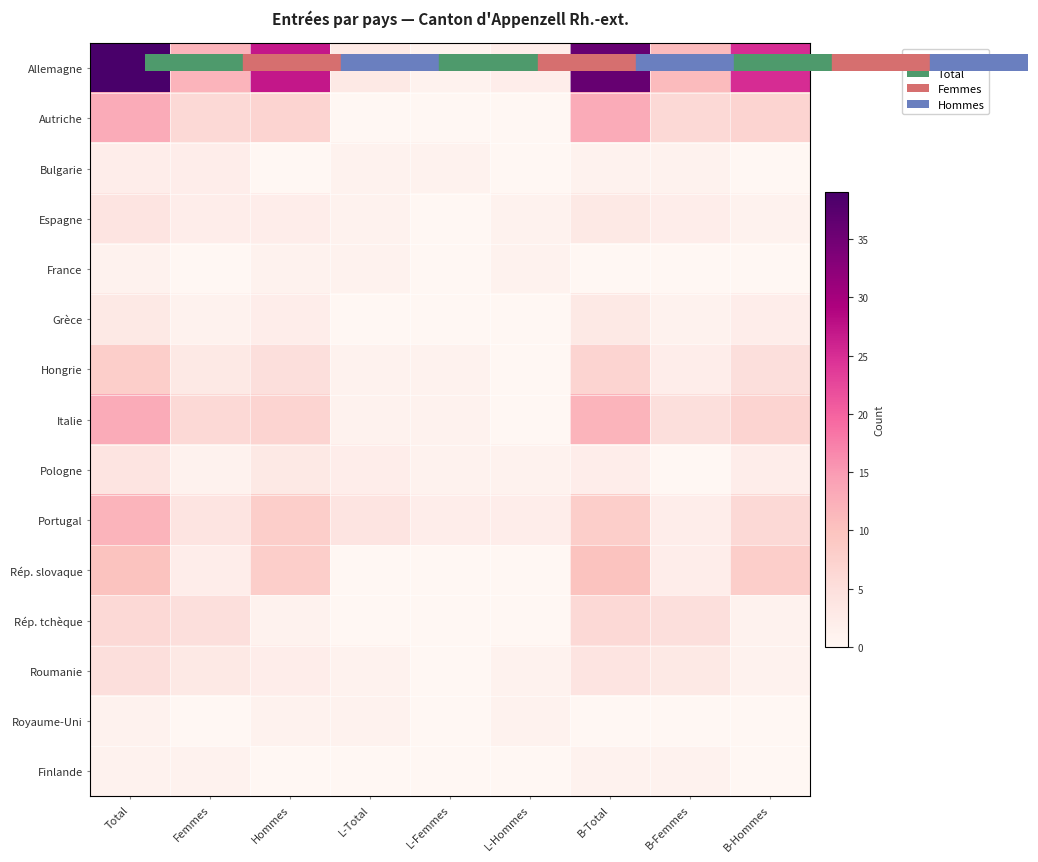

Count the number of data series in this chart.

15